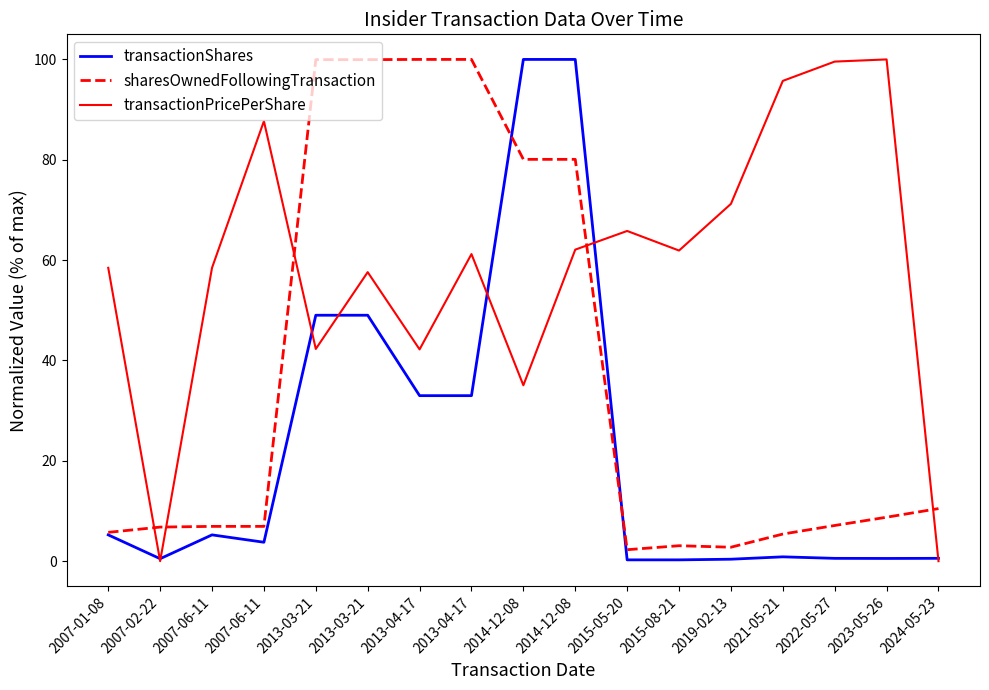

The transactionShares series shows 0.9 at 2023-05-26. True or false?

False